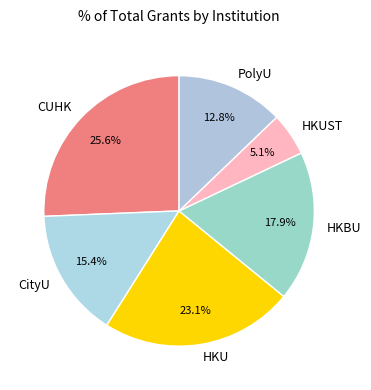

How many slices are in this pie chart?

6